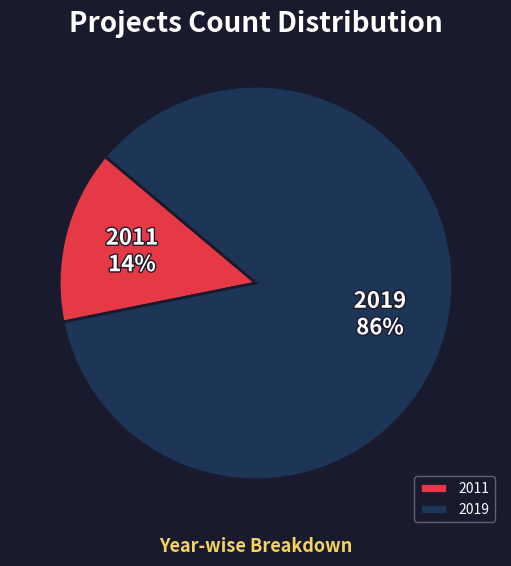

Which has a higher value, 2019 or 2011?

2019